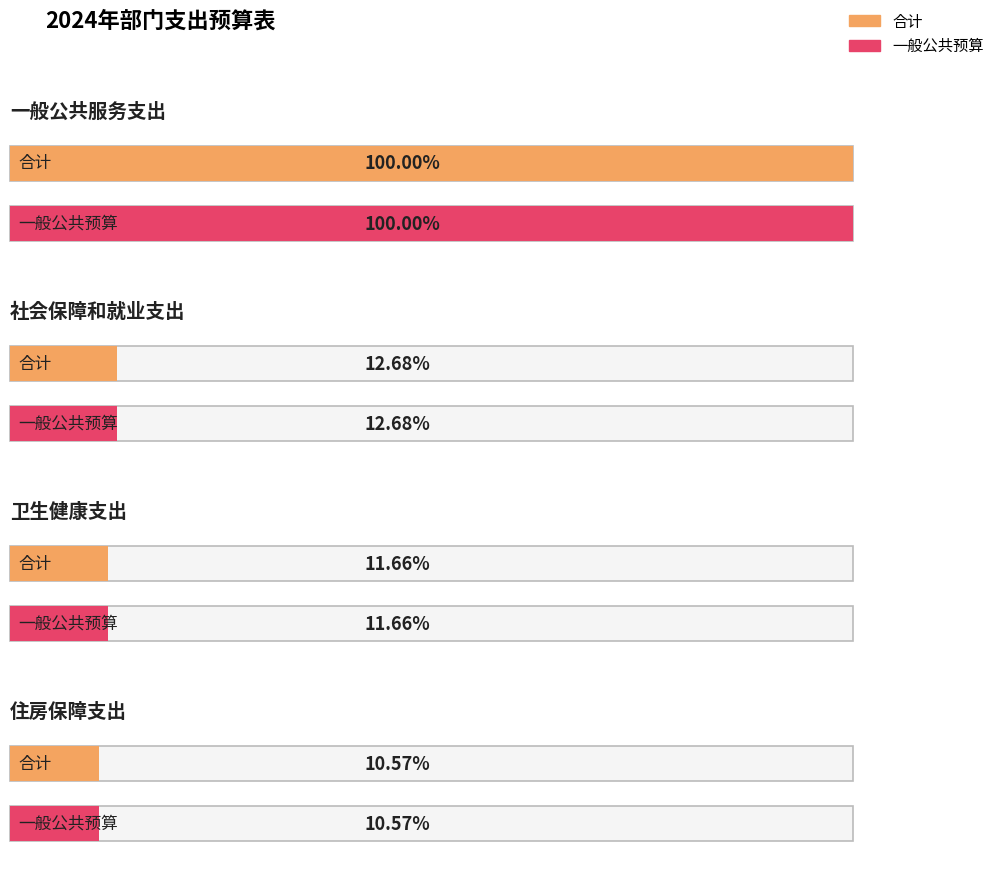

Where is 一般公共预算 nearest to the value 756515?

社会保障和就业支出